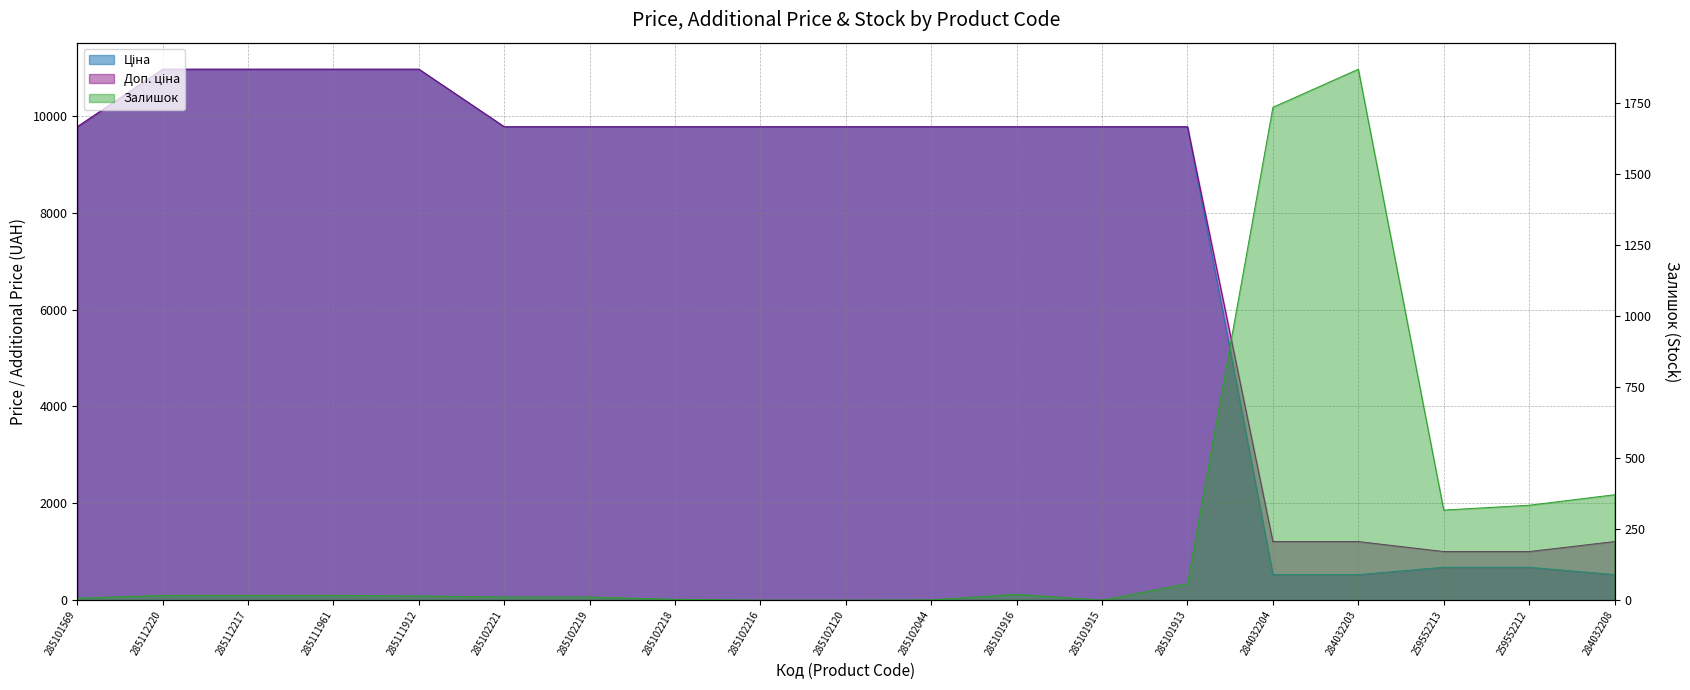

What are all the series names shown in the legend?

Ціна, Доп. ціна, Залишок